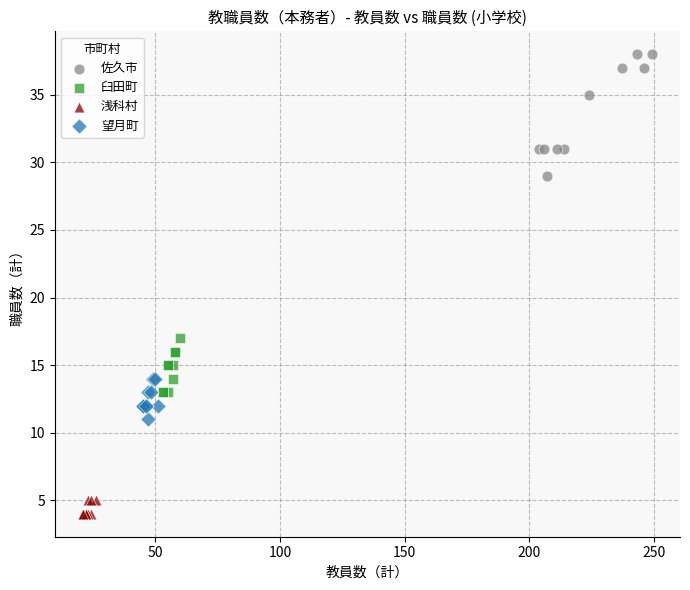

Which series has the largest Y range (max minus min)?

佐久市